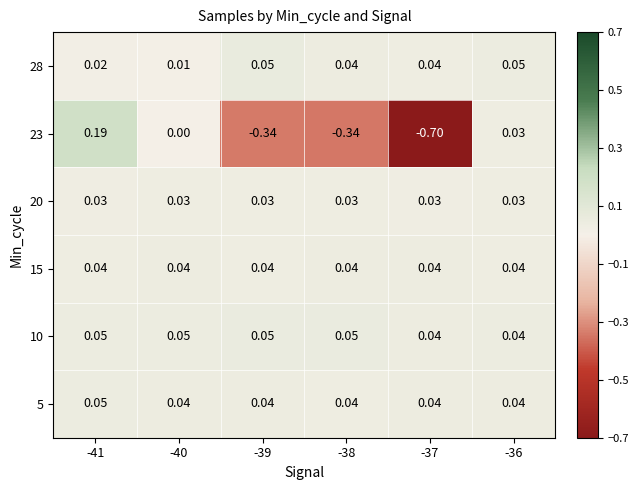

Which series changed the most between -37 and -36?

23